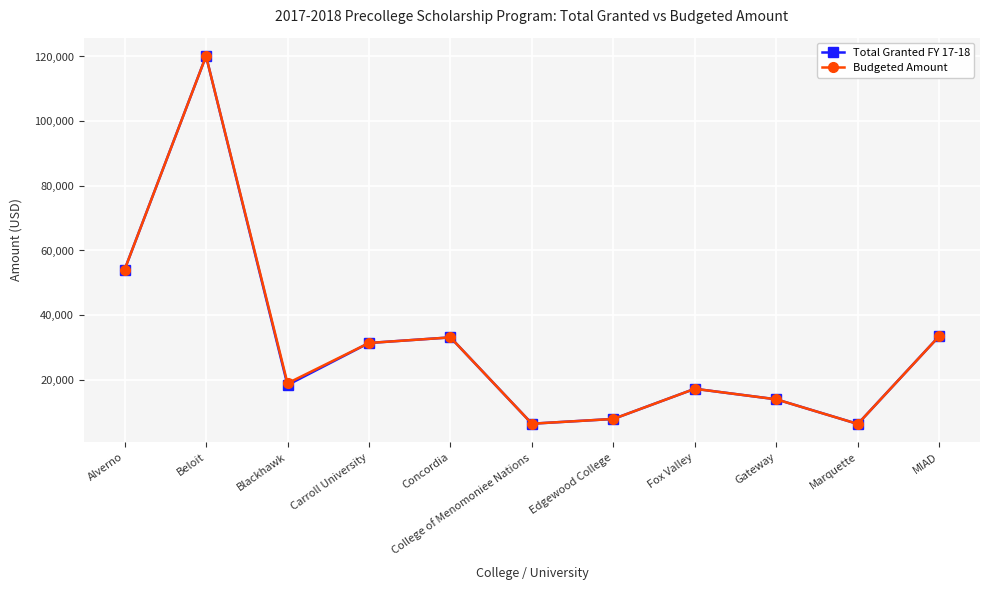

What is the label of the 6th point from the right?

College of Menomoniee Nations